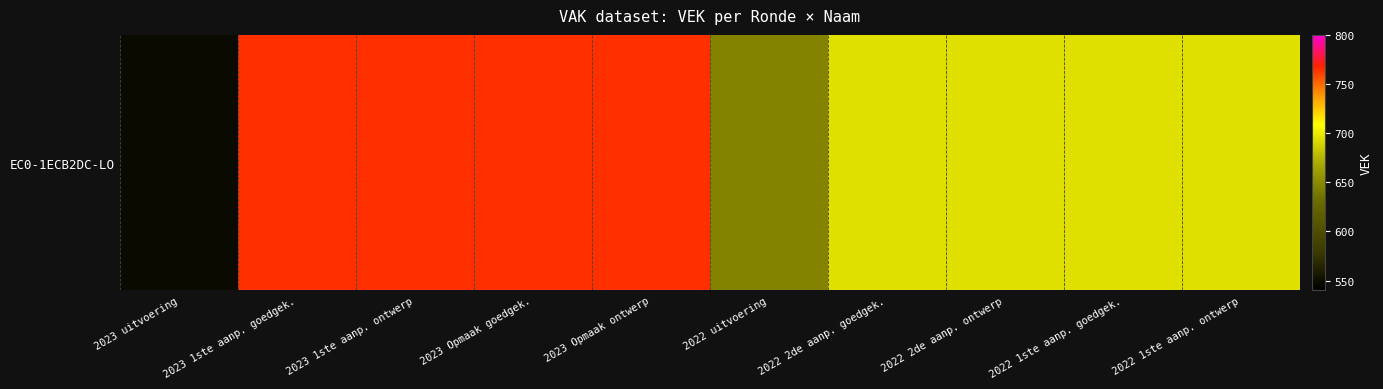

Reading left to right, list all the values displayed in this chart.

548	765	765	765	765	646	695	695	695	695